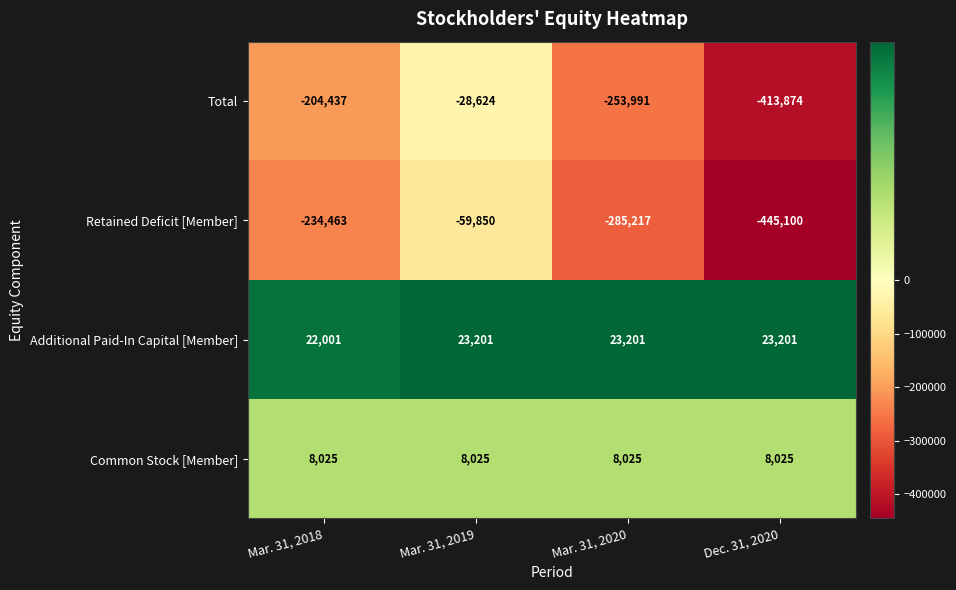

At Mar. 31, 2019, list the series in order from smallest to largest.

Retained Deficit [Member], Total, Common Stock [Member], Additional Paid-In Capital [Member]